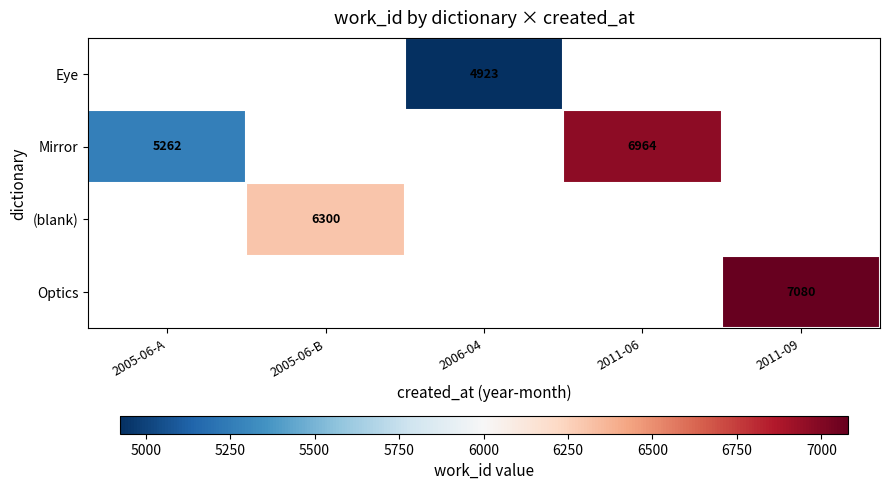

True or false: Mirror has a value of 5262 at 2005-06-A.

True